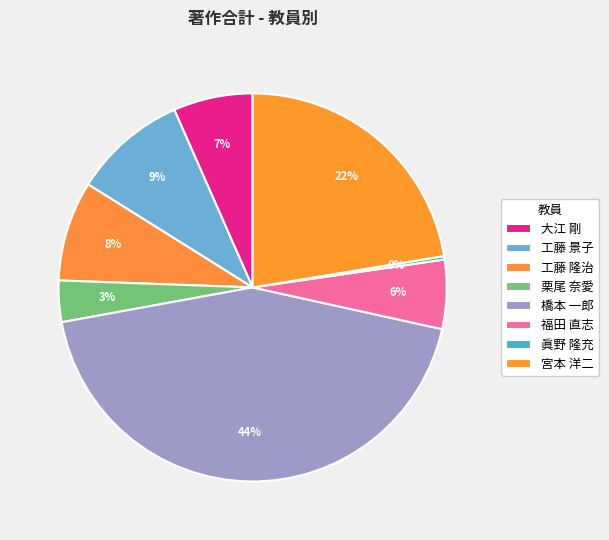

How many slices are in this pie chart?

8